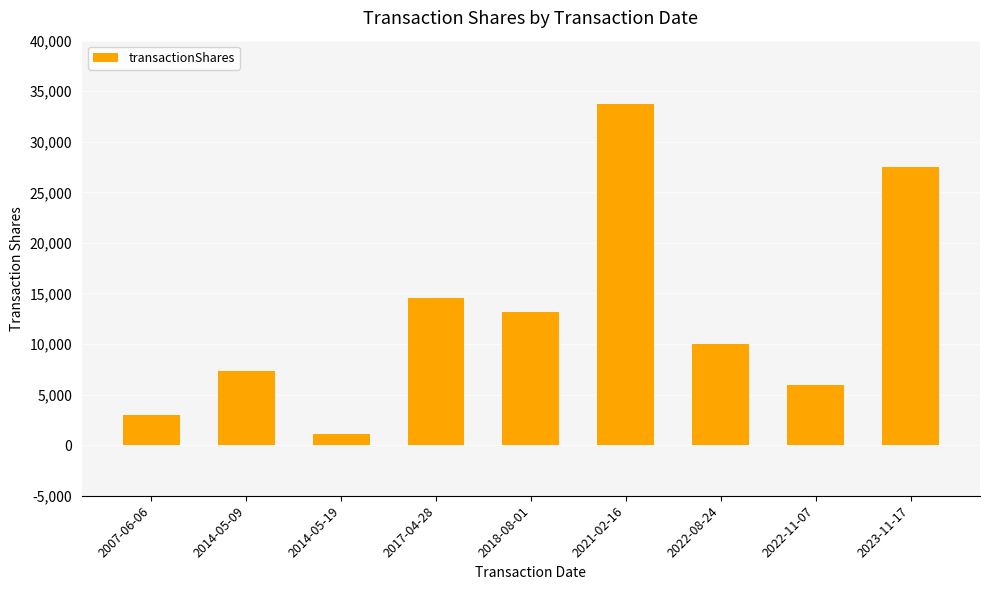

What is the greatest value displayed?

33711